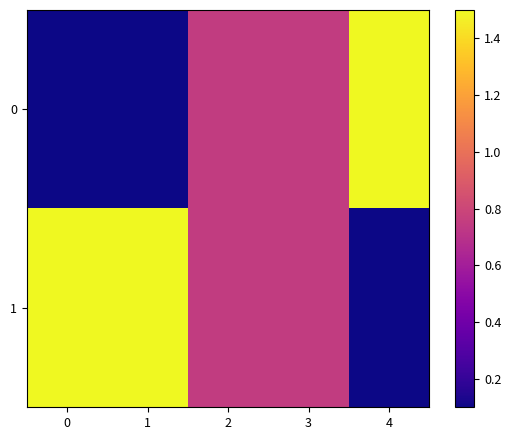

Which series has the largest total across all categories?

1